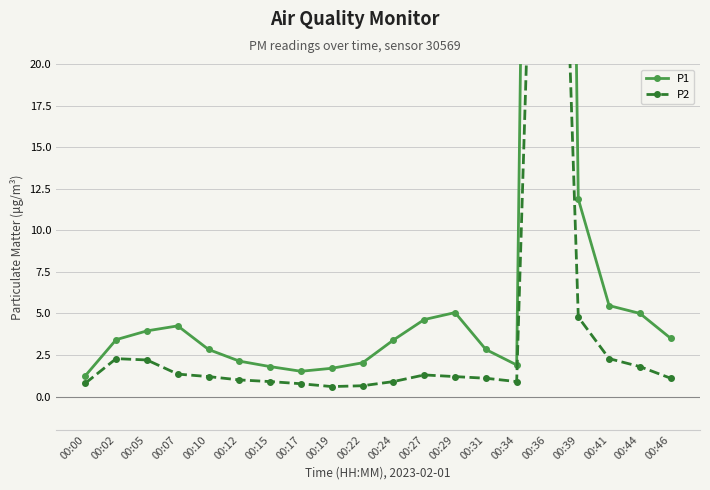

List the labels in order of P1 value, smallest first.

00:00, 00:17, 00:19, 00:15, 00:34, 00:22, 00:12, 00:10, 00:31, 00:24, 00:02, 00:46, 00:05, 00:07, 00:27, 00:44, 00:29, 00:41, 00:39, 00:36